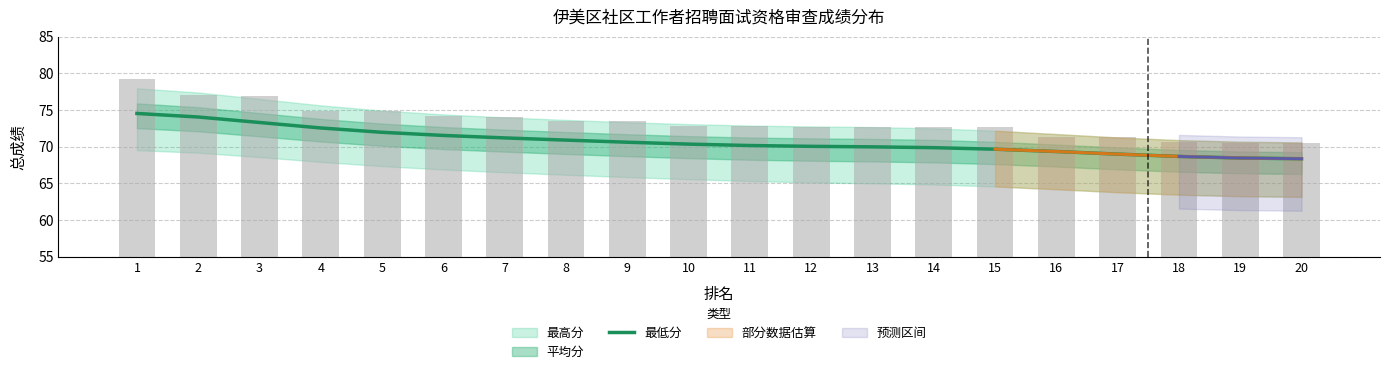

At which category does the chart reach its peak across all series?

1